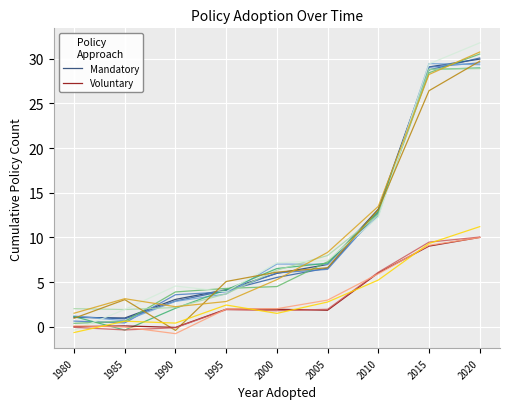

How many data points does each series have?

9